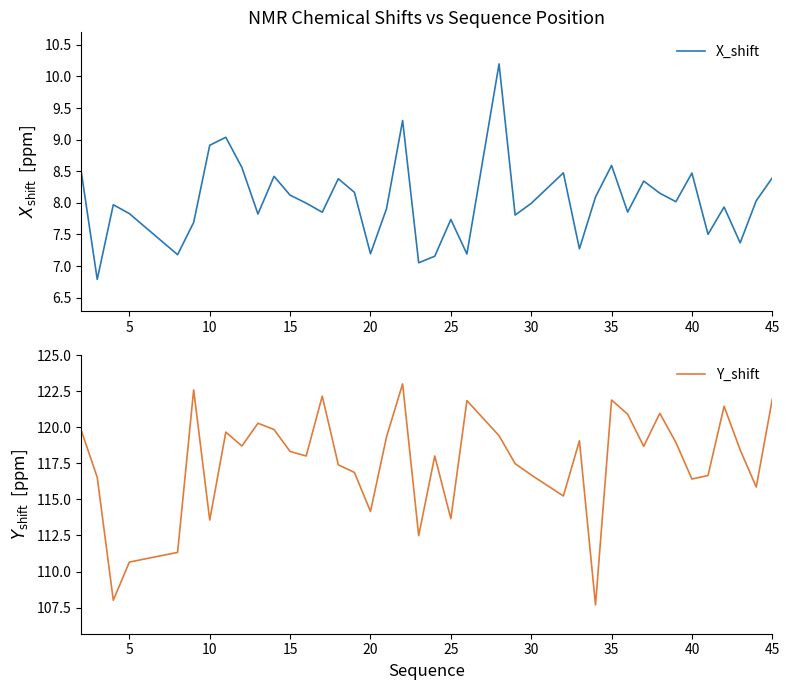

What is the greatest value displayed?

123.0